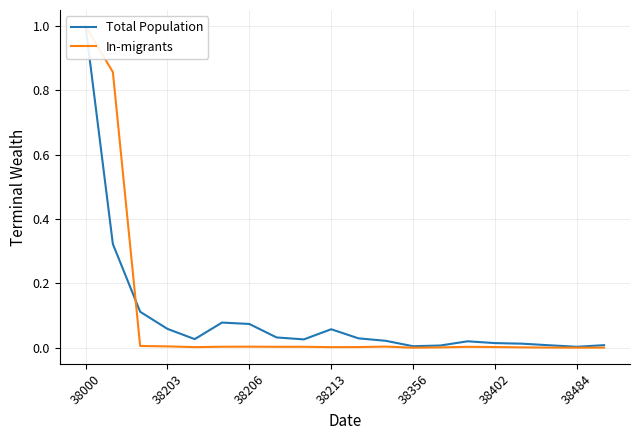

The Total Population series shows 1.0 at 38000. True or false?

True